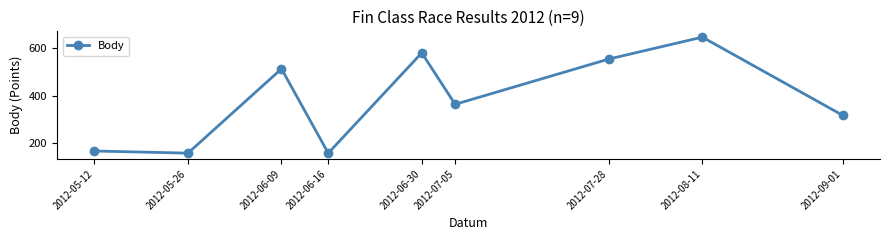

Does the chart have visible grid lines?

No